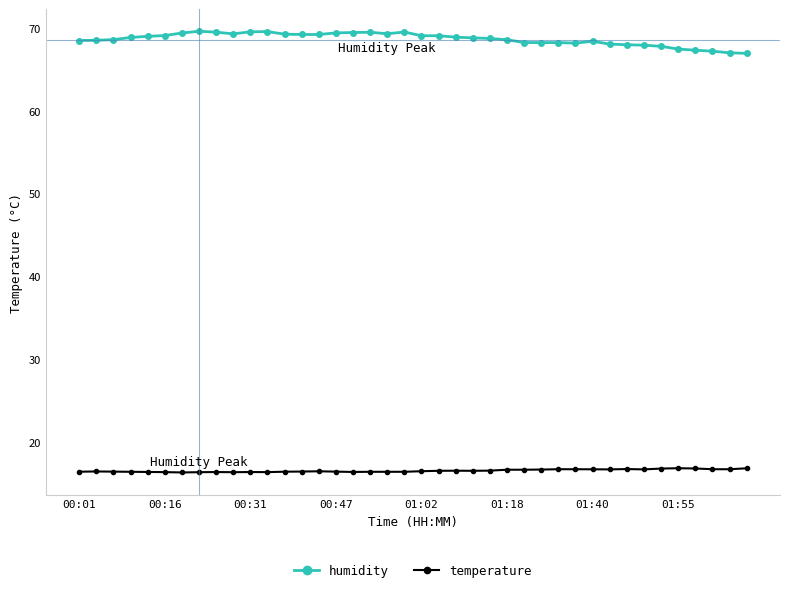

True or false: temperature and humidity cross at least once.

False